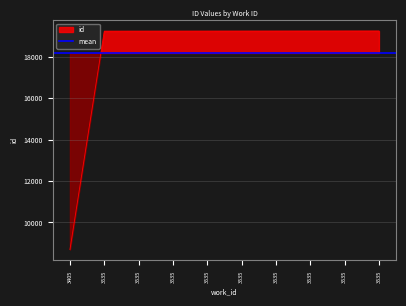

Reading left to right, what are all the values shown in this chart?

8696	19225	19226	19227	19228	19229	19230	19231	19232	19233